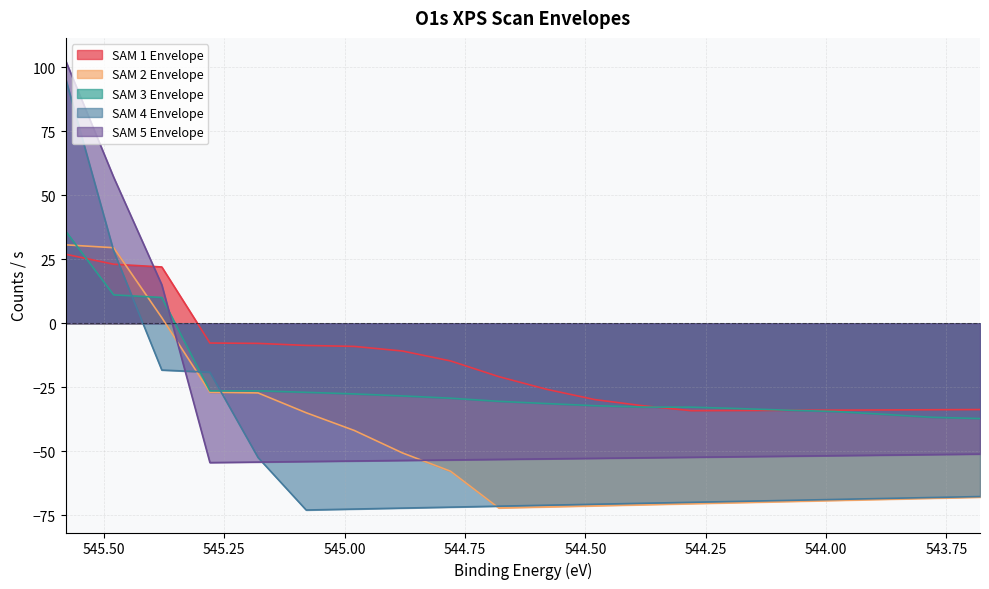

What is the maximum value shown in the chart?

102.7